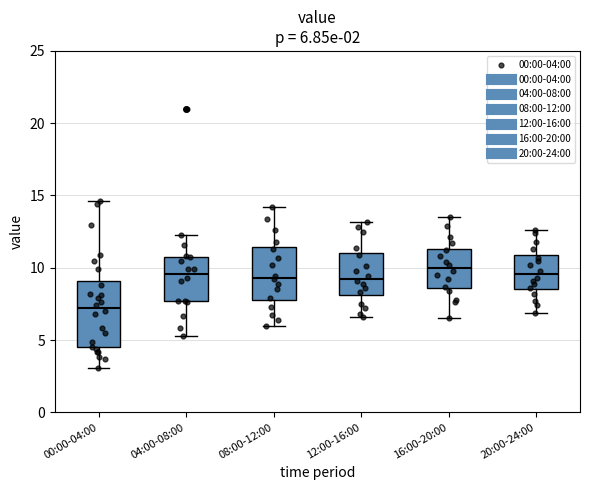

Comparing the boxes themselves (not the whiskers), which one is the tallest?

00:00-04:00